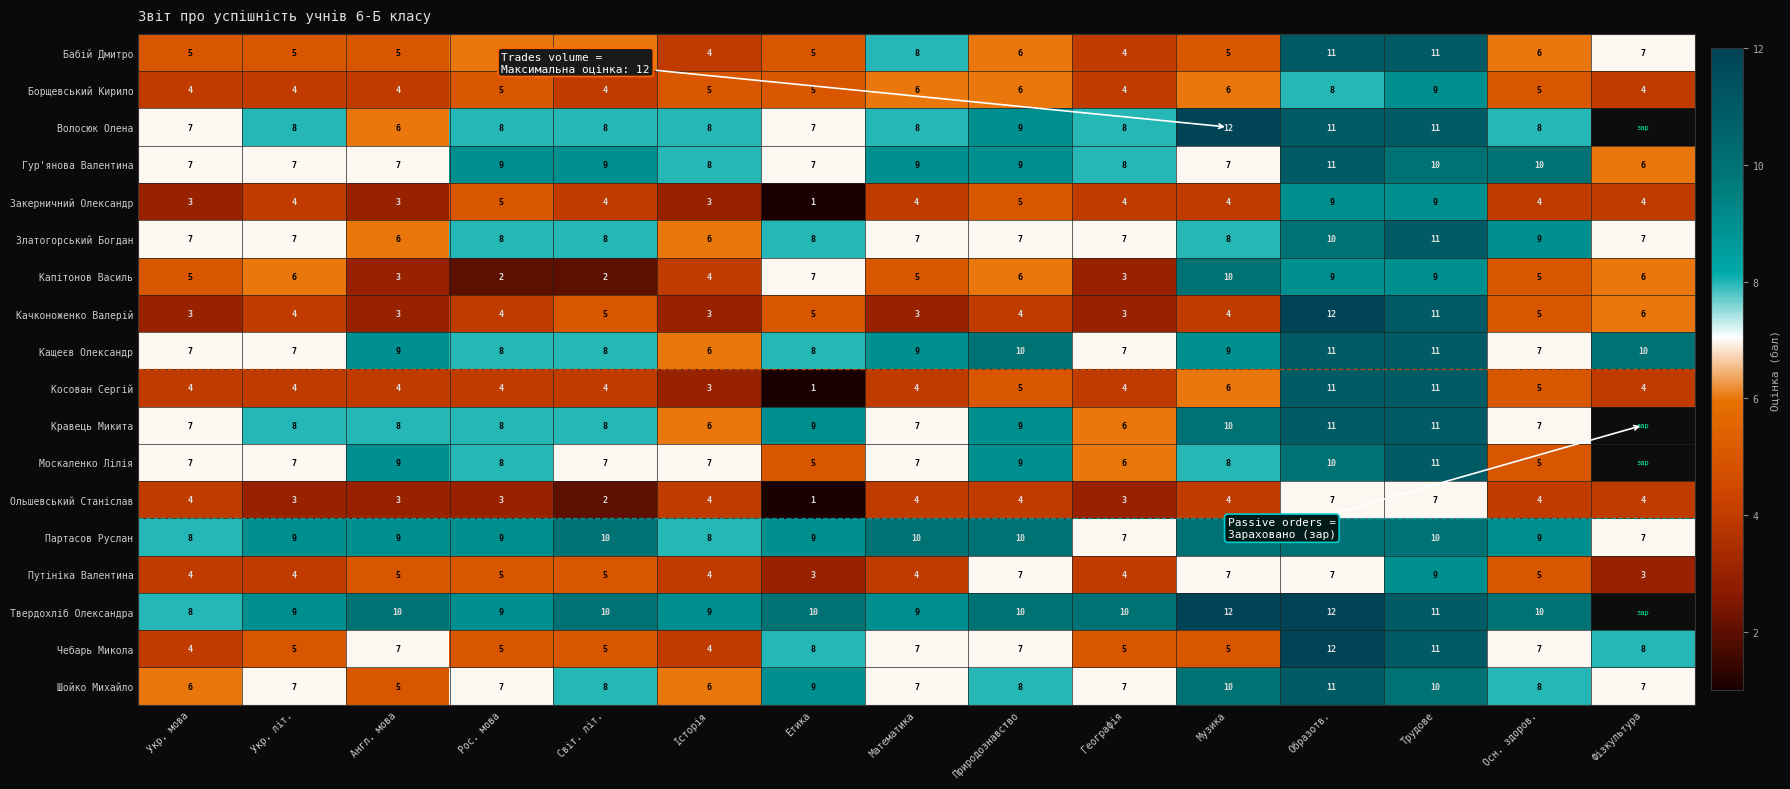

What is the difference between the highest and lowest values at Музика?

8